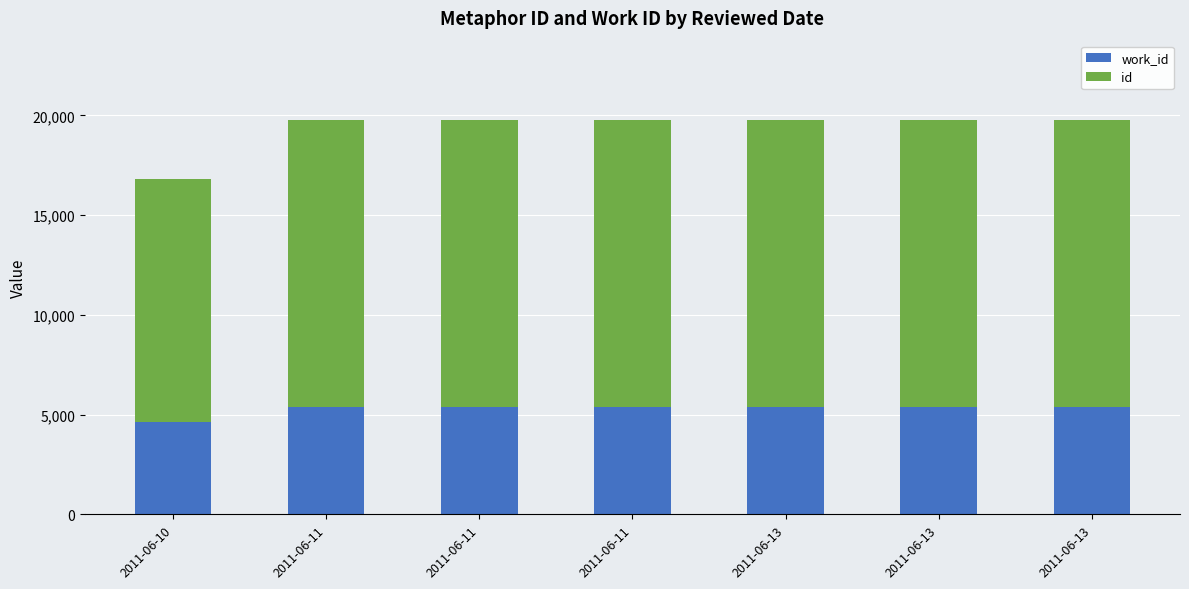

How many bars are there in total?

7